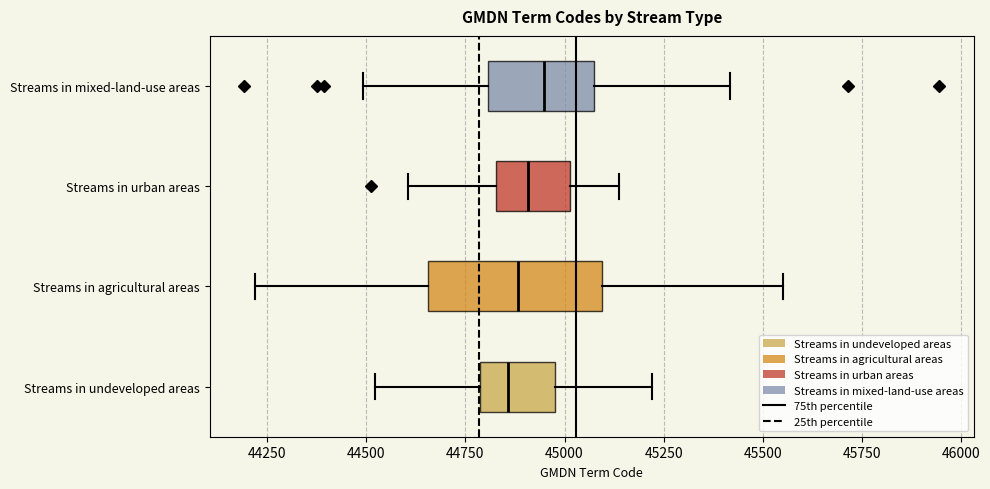

Reading bottom to top, read every box against the x-axis: the position of its median line, the range the box covers, and the ends of its whiskers. The values are not printed on the chart, so give them approximately, as read against the axis.

Streams in undeveloped areas: median 44850, box 44800 to 45000, whiskers 44500 to 45200
Streams in agricultural areas: median 44900, box 44650 to 45100, whiskers 44200 to 45550
Streams in urban areas: median 44900, box 44850 to 45000, whiskers 44600 to 45150
Streams in mixed-land-use areas: median 44950, box 44800 to 45050, whiskers 44500 to 45400